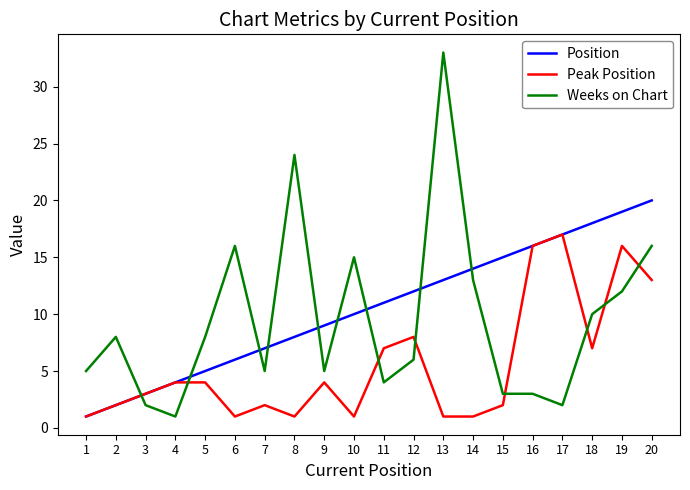

Rank the categories by Position value from lowest to highest.

1, 2, 3, 4, 5, 6, 7, 8, 9, 10, 11, 12, 13, 14, 15, 16, 17, 18, 19, 20